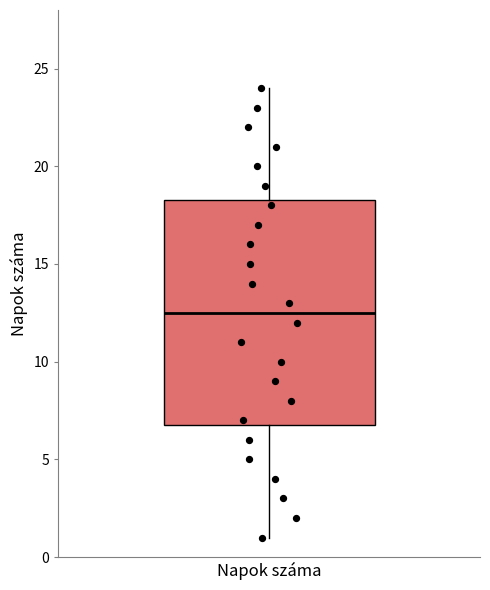

Transcribe this box plot: give where the median line is, the range the box spans, and where the two whiskers end, as read against the y-axis. The values are not printed on the chart, so give them approximately, as read against the axis.

median 12.5, box 7.0 to 18.5, whiskers 1.0 to 24.0